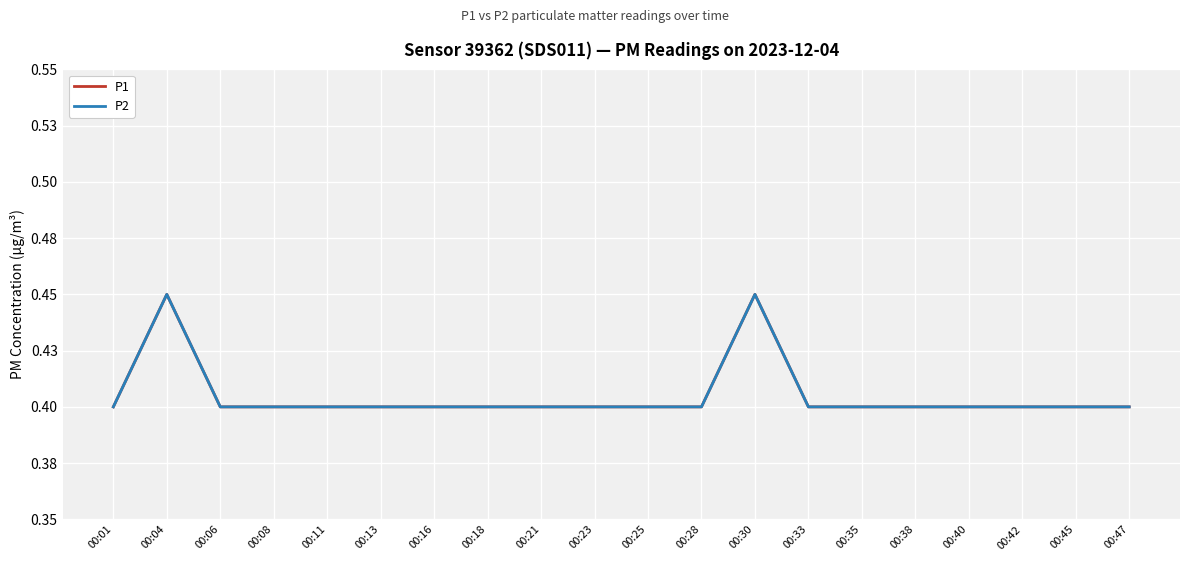

What is the sum of the P1 values at 00:30 and 00:16?

0.9